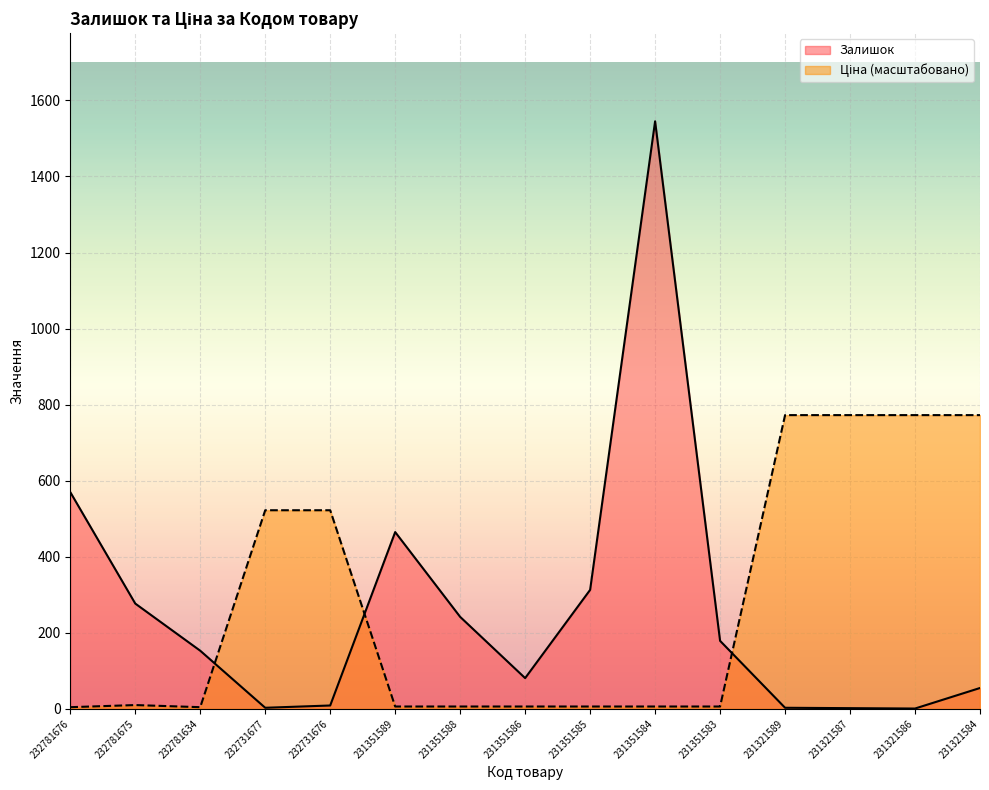

Which series has the largest range (max minus min)?

Залишок